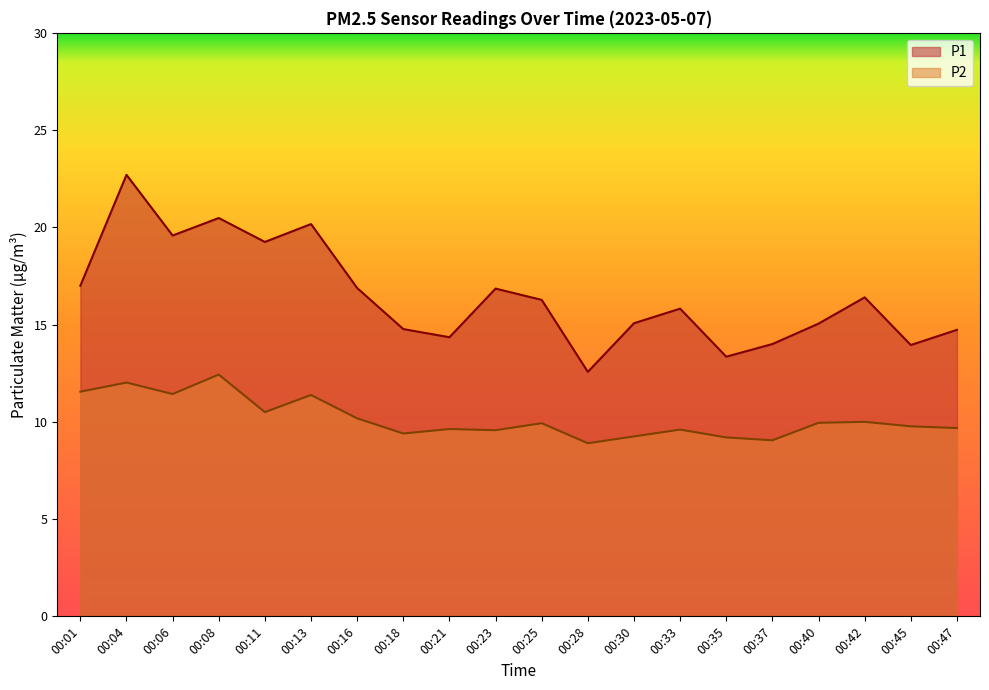

The P1 series shows 15.1 at 00:40. True or false?

True